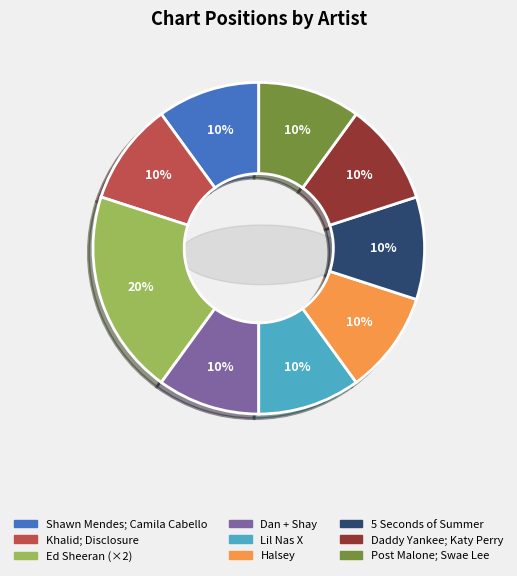

To the nearest percent, what is the combined percentage of Daddy Yankee; Katy Perry and Lil Nas X?

20%